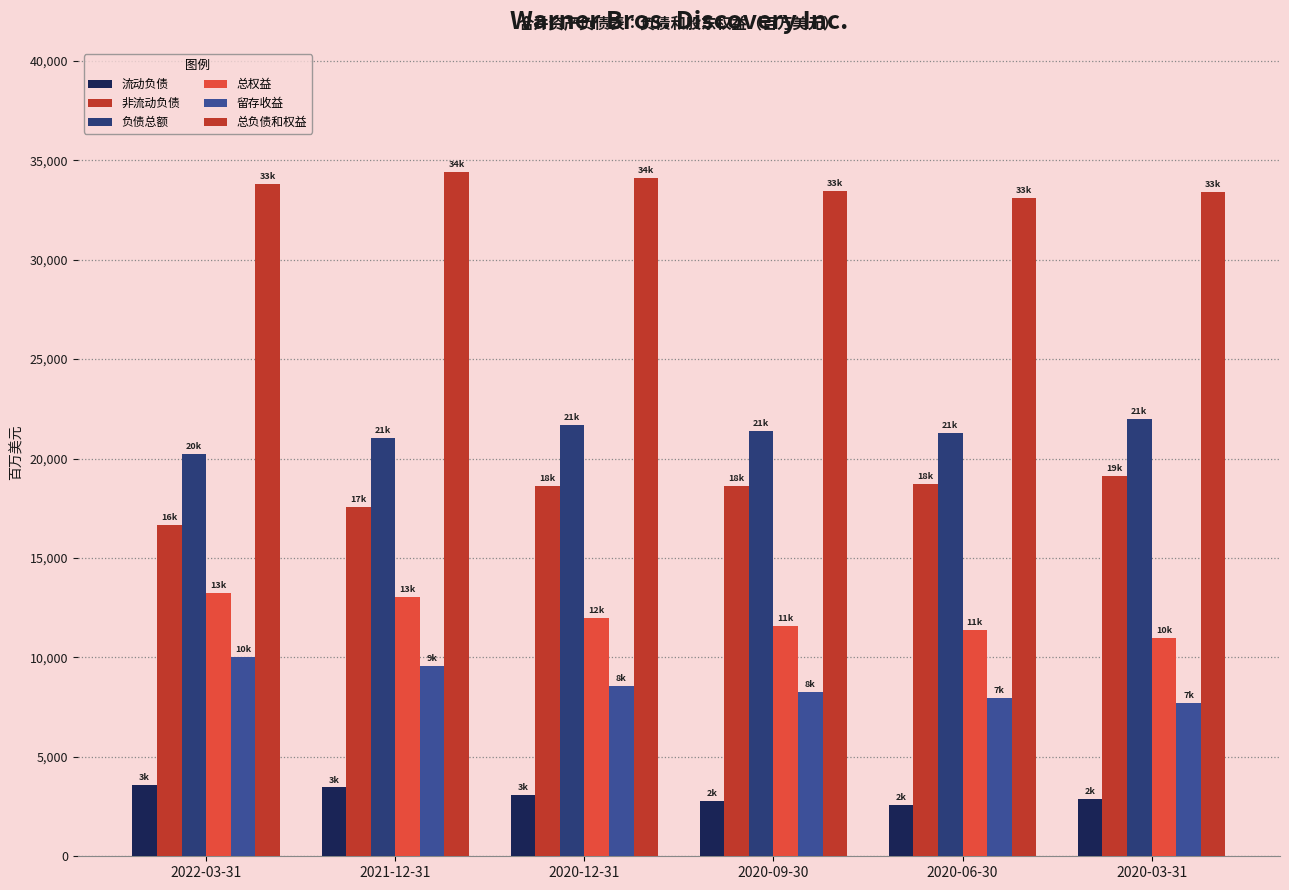

How many bars are there in each group?

6